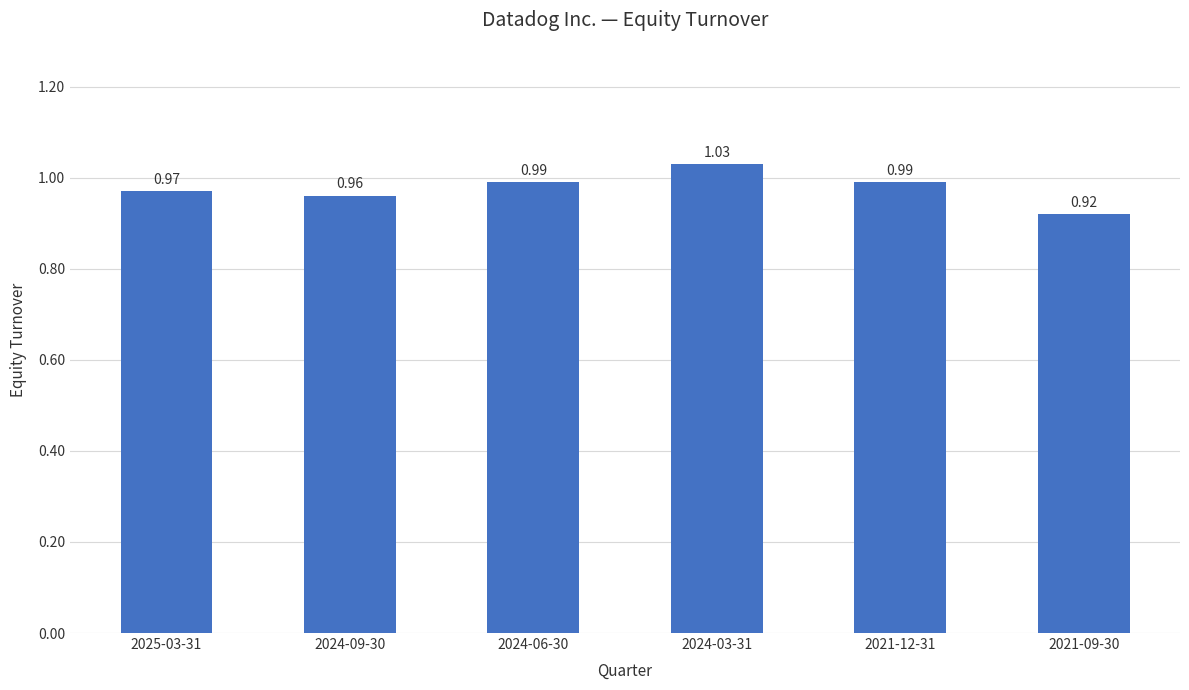

Which has a higher value, 2021-12-31 or 2025-03-31?

2021-12-31